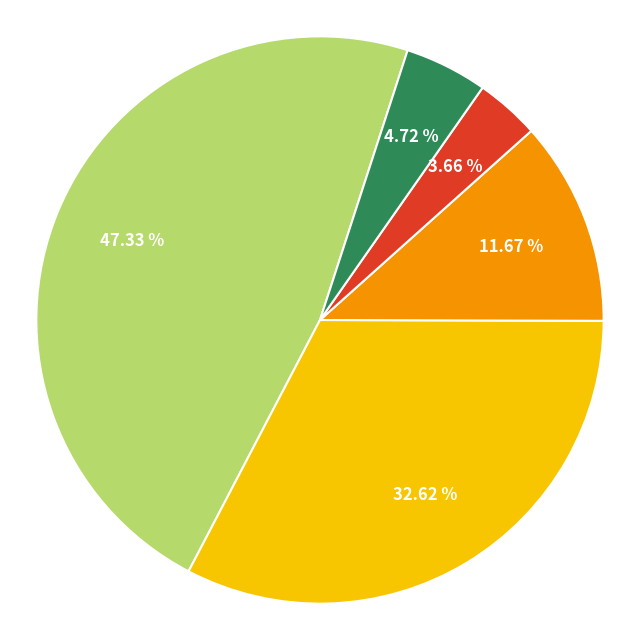

Does any single category account for the majority?

No